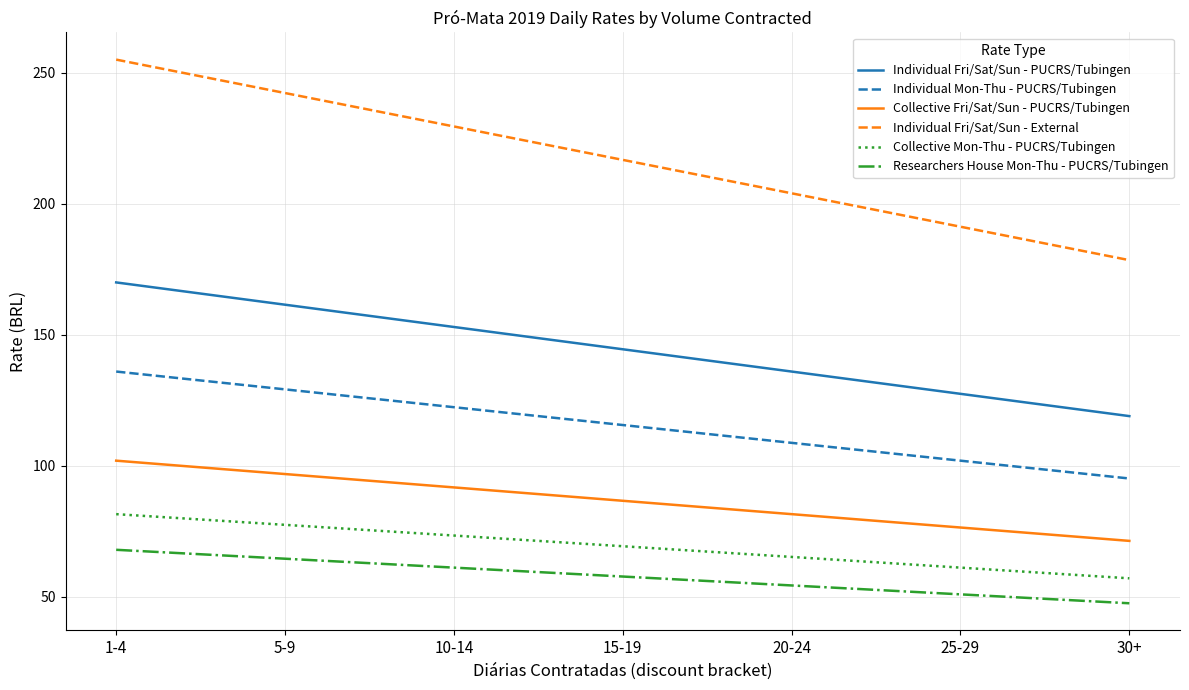

How many lines are shown in the chart?

6